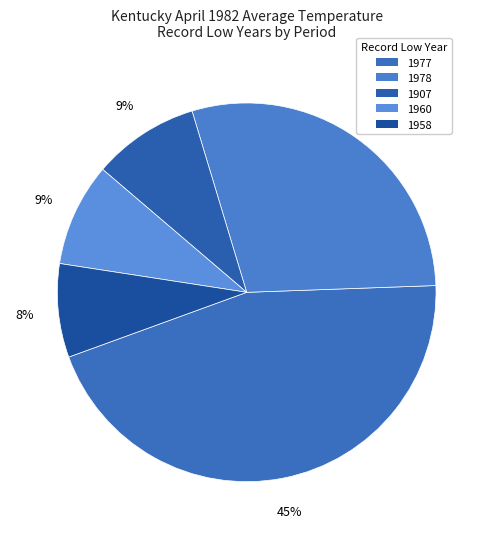

How many slices are in this pie chart?

5